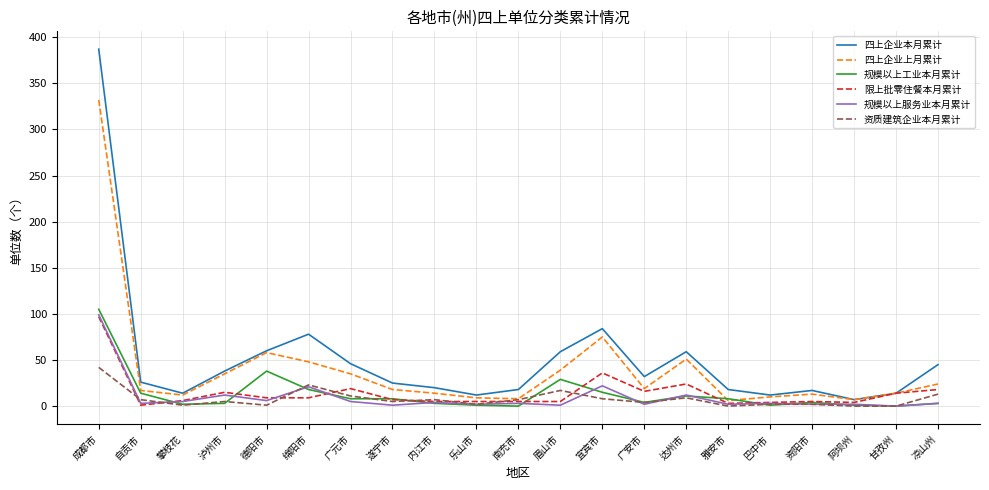

What is the sum of the 规模以上服务业本月累计 values at 甘孜州 and 内江市?

4